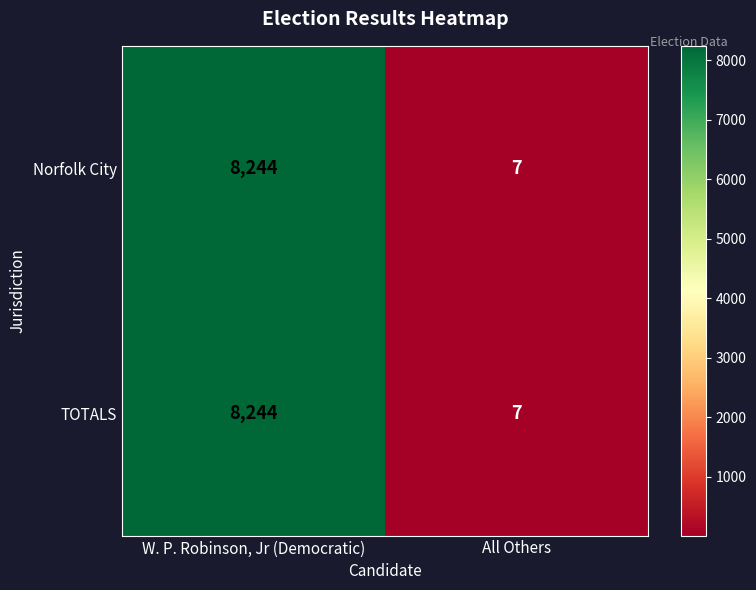

What is the average value of the Norfolk City series?

4126